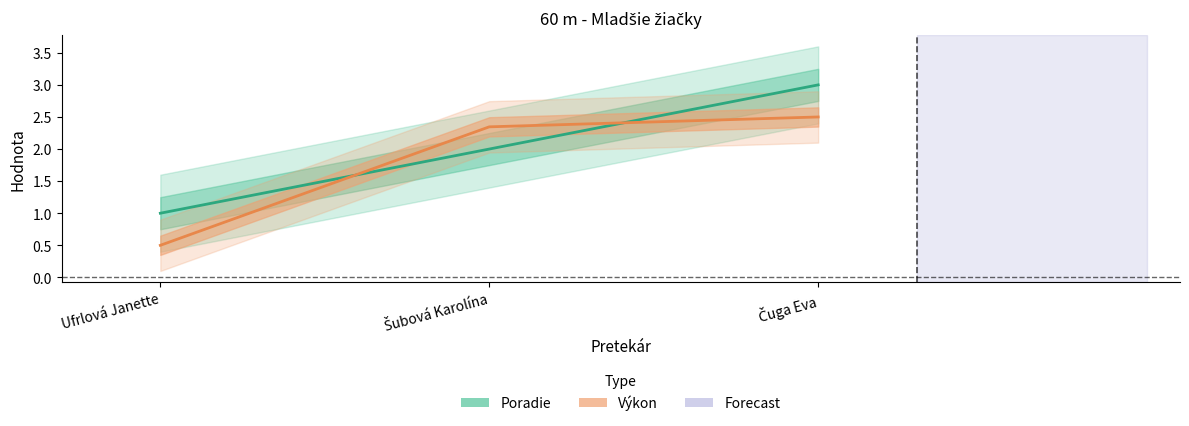

Which has a higher value, Ufrlová Janette or Šubová Karolína?

Šubová Karolína